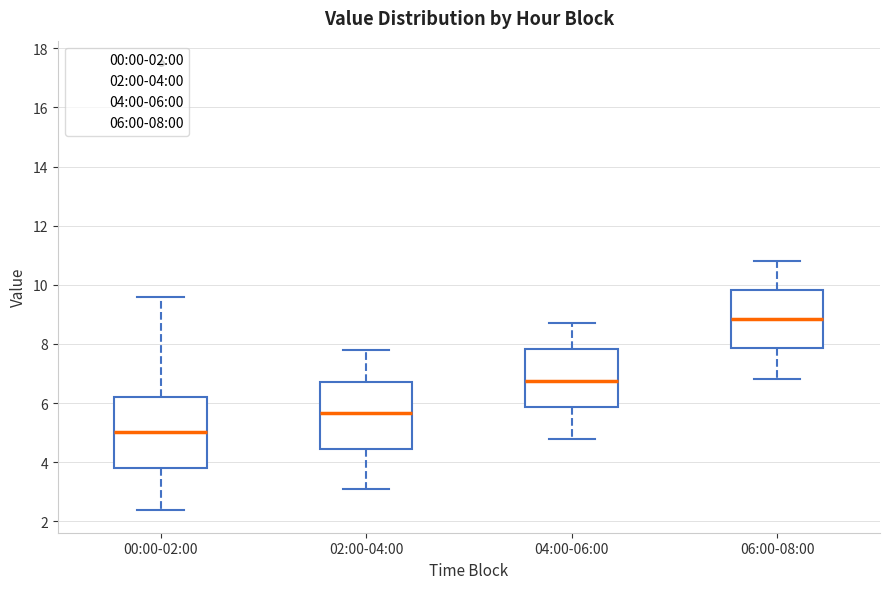

Reading left to right, transcribe this box plot: for each box, give where its median line is, the range the box spans, and where its two whiskers end, as read against the y-axis. The values are not printed on the chart, so give them approximately, as read against the axis.

00:00-02:00: median 5.0, box 3.8 to 6.2, whiskers 2.4 to 9.6
02:00-04:00: median 5.6, box 4.4 to 6.8, whiskers 3.2 to 7.8
04:00-06:00: median 6.8, box 5.8 to 7.8, whiskers 4.8 to 8.8
06:00-08:00: median 8.8, box 7.8 to 9.8, whiskers 6.8 to 10.8